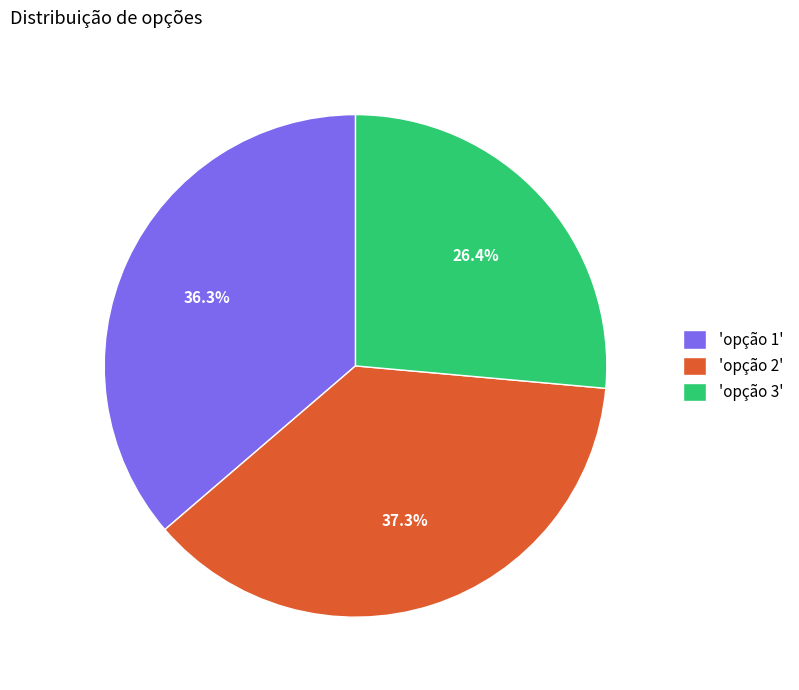

What is the total percentage of 'opção 3' and 'opção 2'?

63.7%